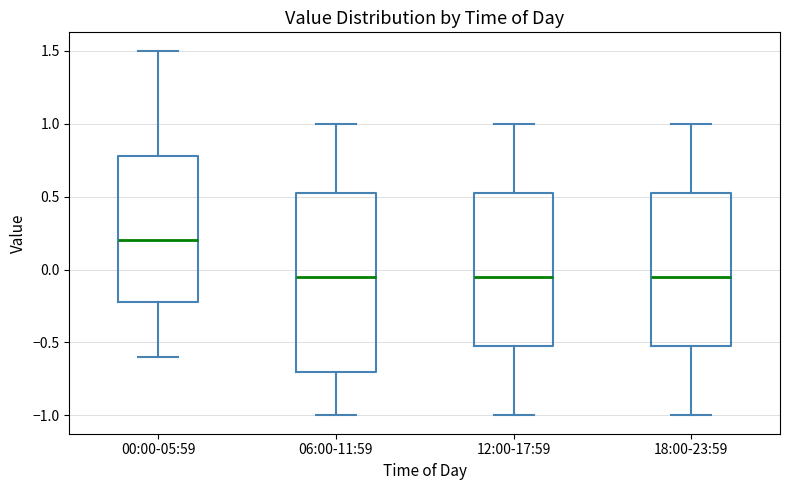

Which box is the tallest, from its lower edge to its upper edge?

06:00-11:59